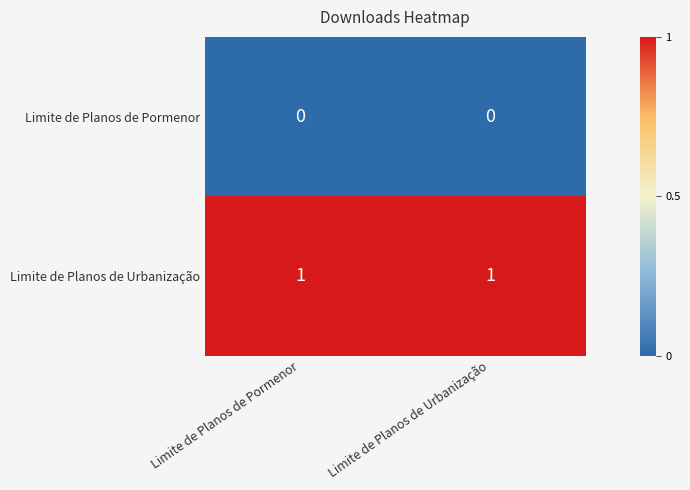

True or false: Limite de Planos de Urbanização has a value of 1 at Limite de Planos de Pormenor.

True